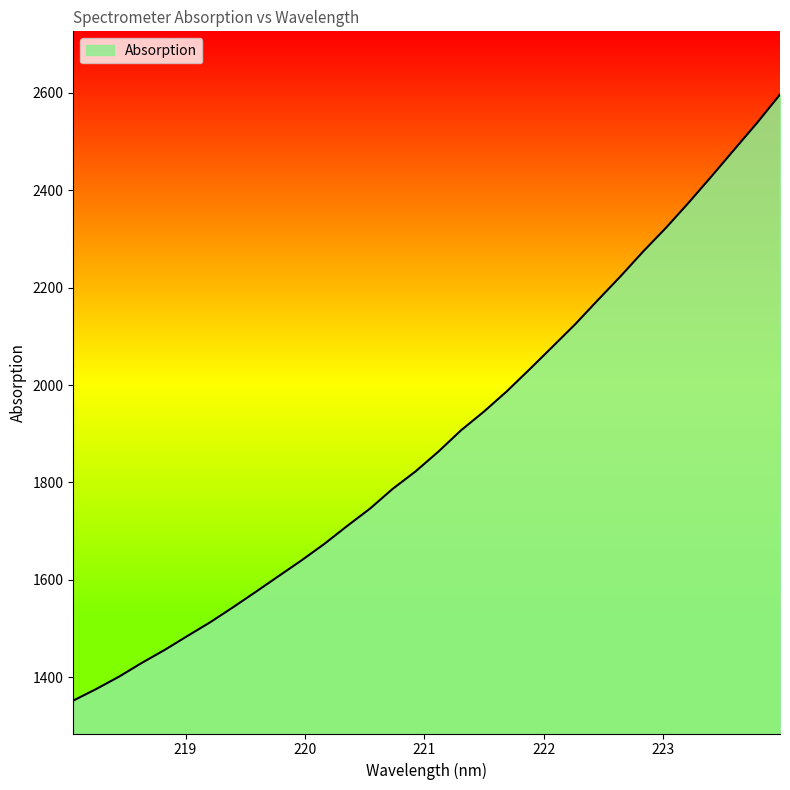

What is the difference between the maximum and minimum values?

1244.4